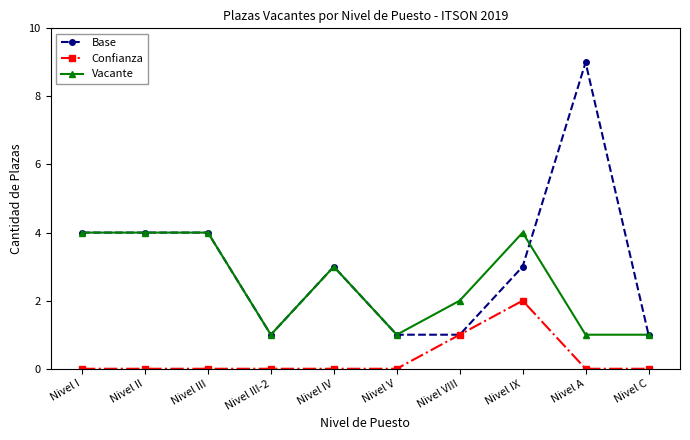

How many Vacante values are between 1 and 4?

10